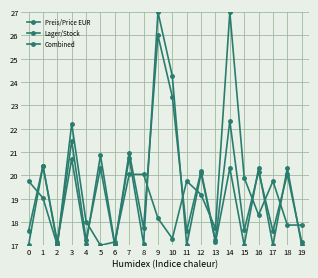

Reading left to right, transcribe all the data shown in this chart.

Preis/Price EUR: 0=17.0	1=20.4	2=17.2	3=20.7	4=17.1	5=20.9	6=17.1	7=20.8	8=17.1	9=27.0	10=24.3	11=17.0	12=20.1	13=17.1	14=20.3	15=17.0	16=20.3	17=17.0	18=20.3	19=17.0
Lager/Stock: 0=19.8	1=19.0	2=17.0	3=22.2	4=18.0	5=17.0	6=17.1	7=20.0	8=20.0	9=18.2	10=17.3	11=19.8	12=19.2	13=17.7	14=27.0	15=19.9	16=18.3	17=19.8	18=17.9	19=17.9
Combined: 0=17.6	1=20.4	2=17.1	3=21.5	4=17.2	5=20.3	6=17.0	7=21.0	8=17.7	9=26.0	10=23.4	11=17.6	12=20.2	13=17.2	14=22.3	15=17.6	16=20.2	17=17.6	18=20.1	19=17.1